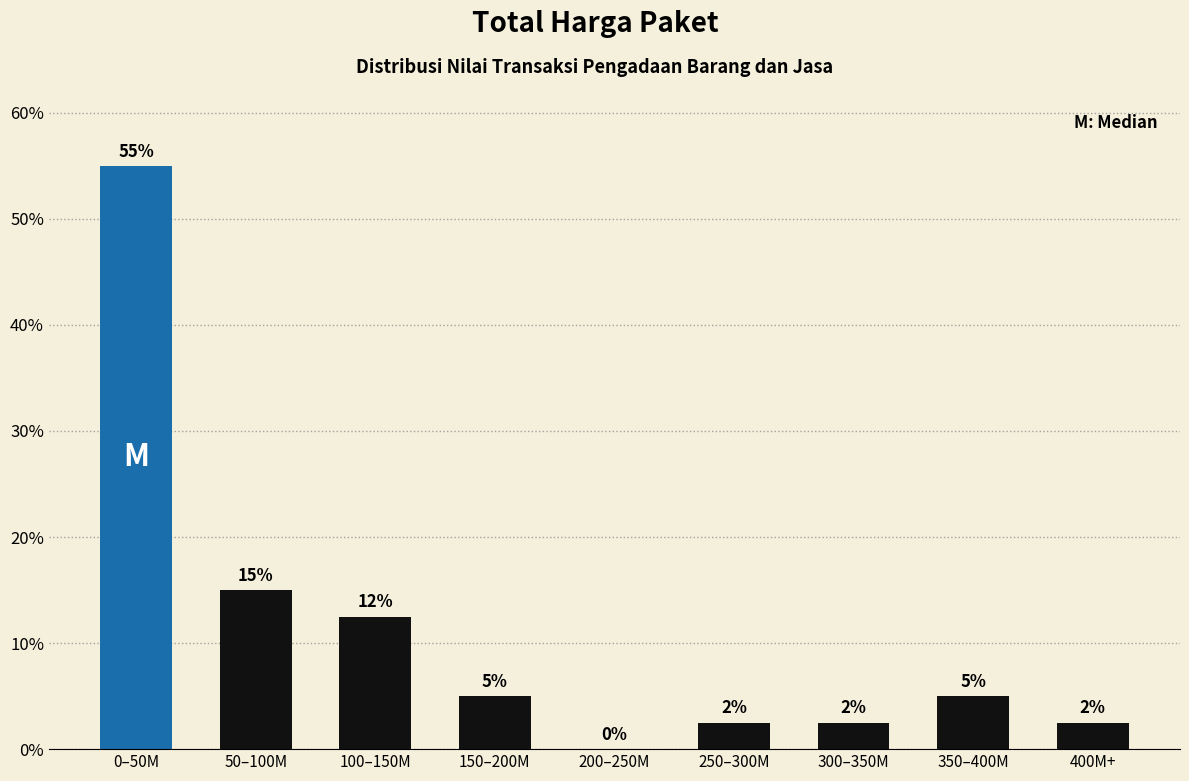

What is the sum of the values at 0–50M and 50–100M?

70.0